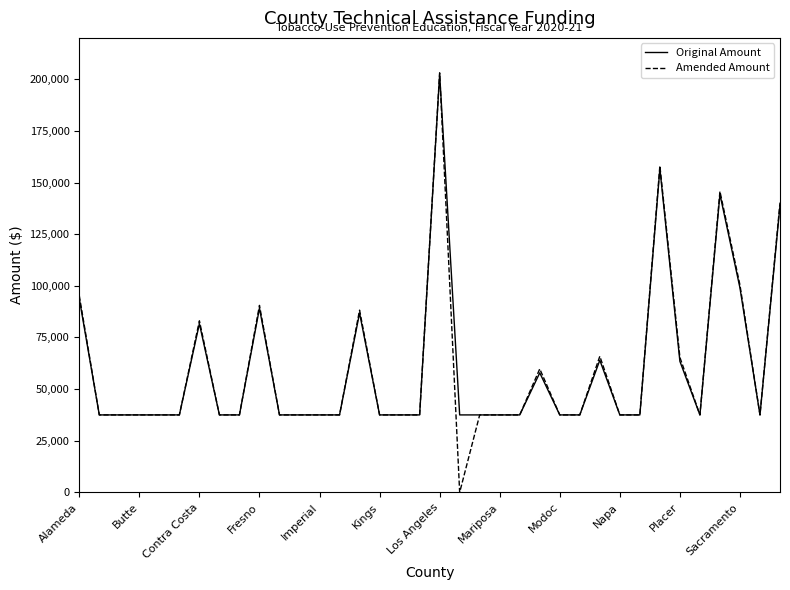

What is the maximum value for Original Amount?

202448